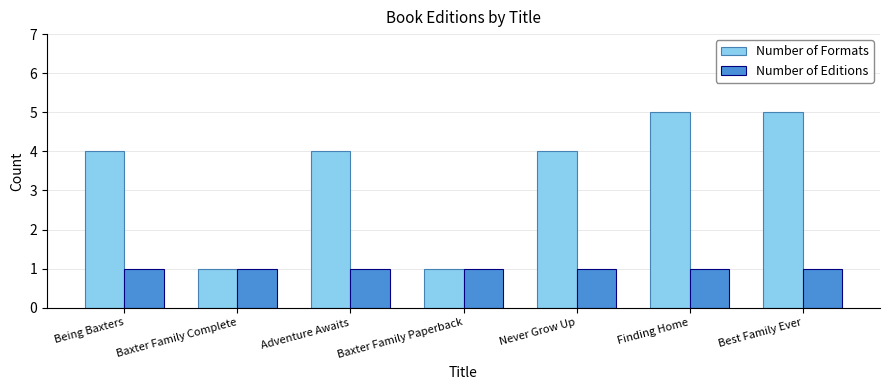

Which series has the largest range (max minus min)?

Number of Formats